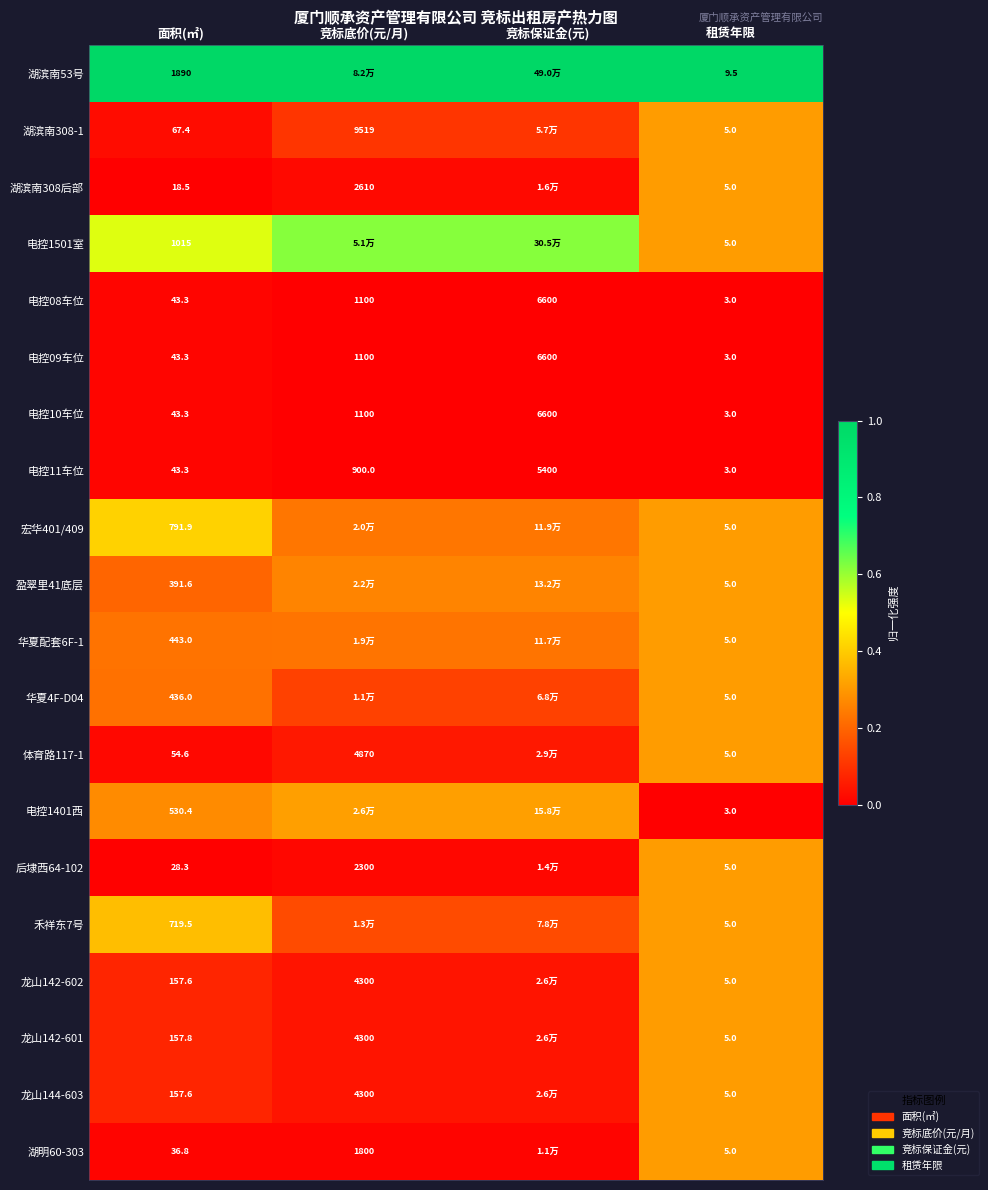

Is the value of 电控10车位 at 竞标底价(元/月) greater than the value of 体育路117-1 at 面积(㎡)?

Yes